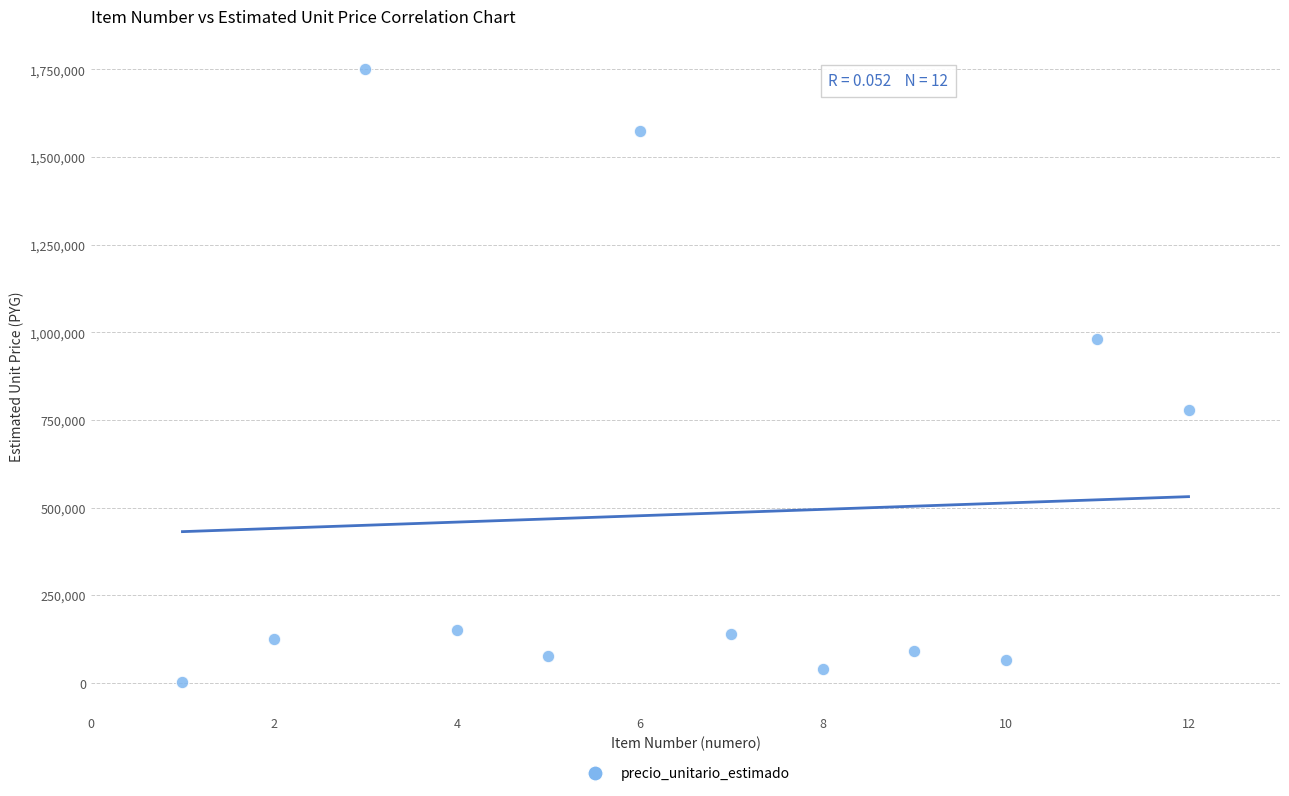

What is the range of X values (max minus min)?

11